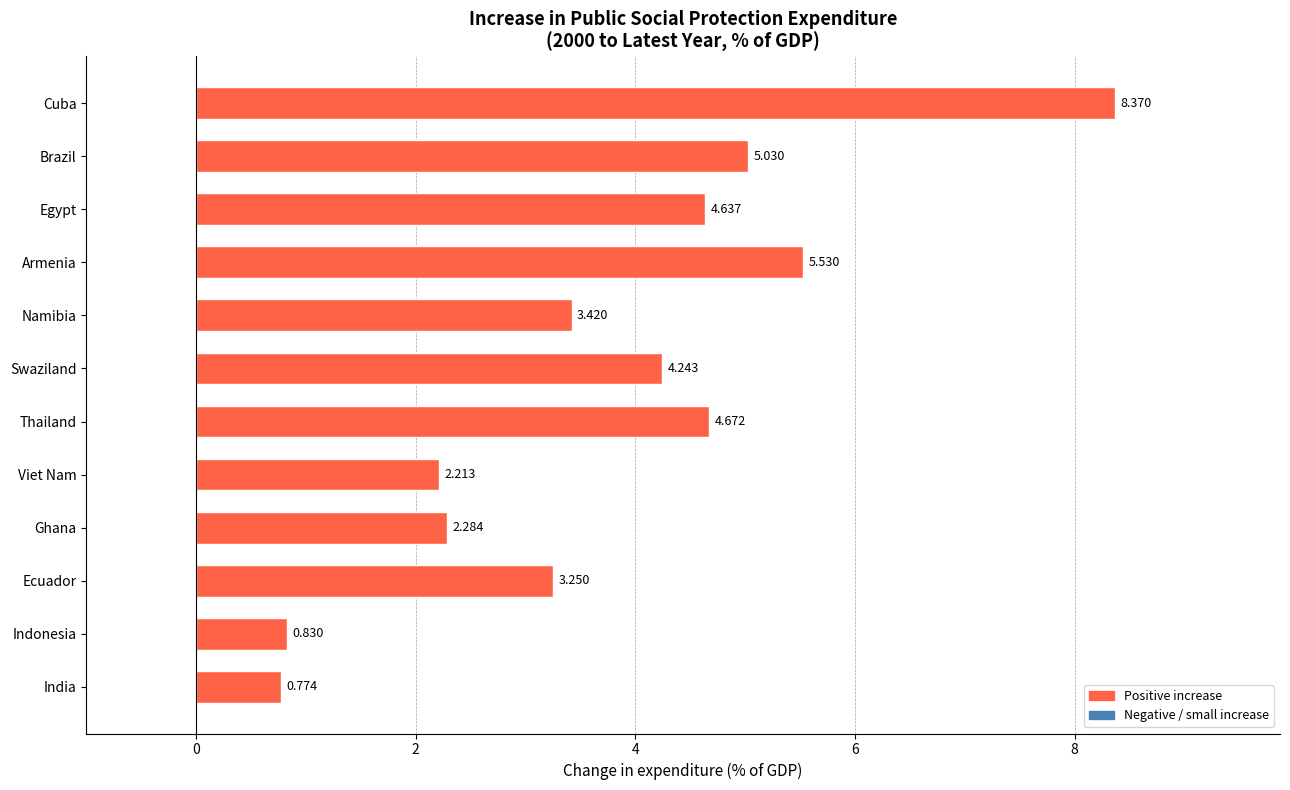

Rank the categories by value from lowest to highest.

India, Indonesia, Viet Nam, Ghana, Ecuador, Namibia, Swaziland, Egypt, Thailand, Brazil, Armenia, Cuba